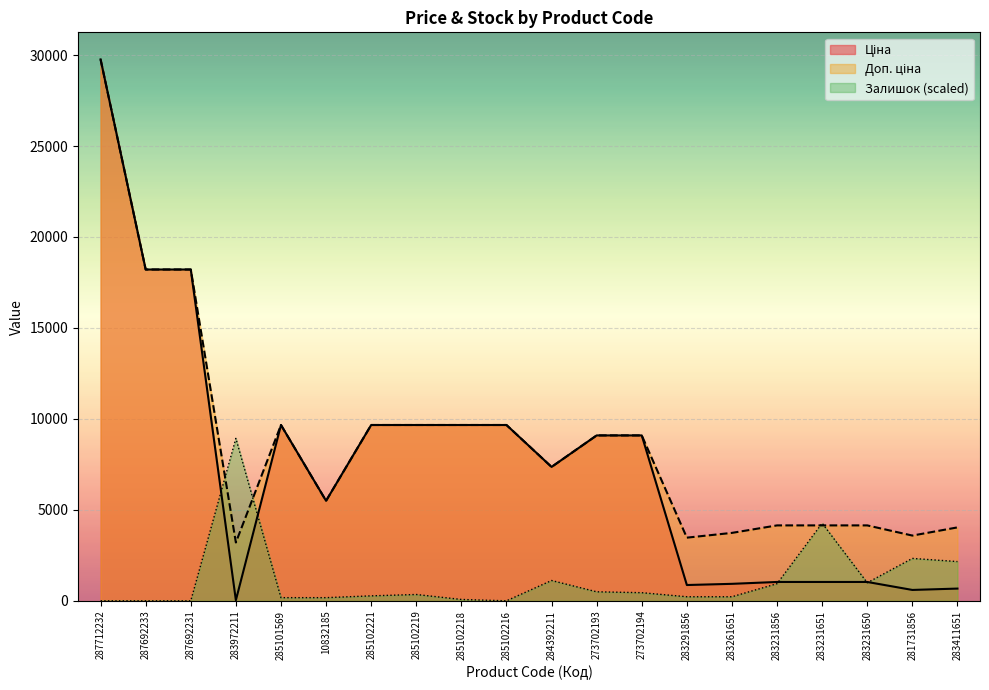

Which has a higher value, 283231856 or 281731856?

283231856